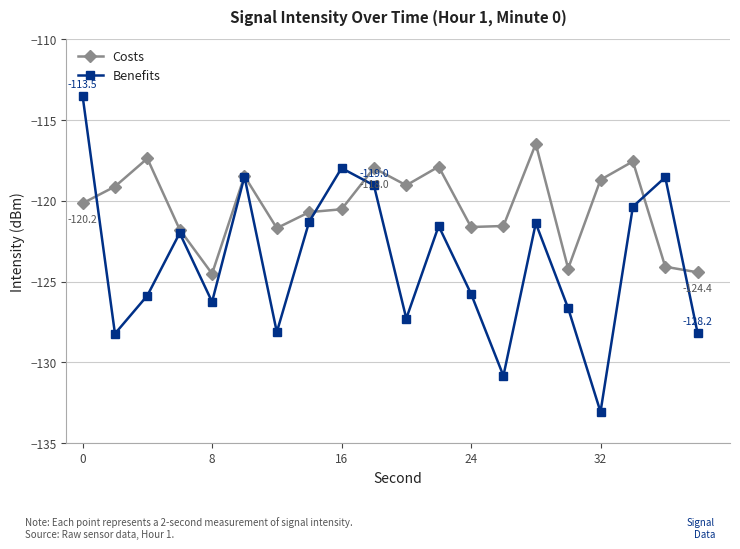

Which series has the largest total across all categories?

Costs